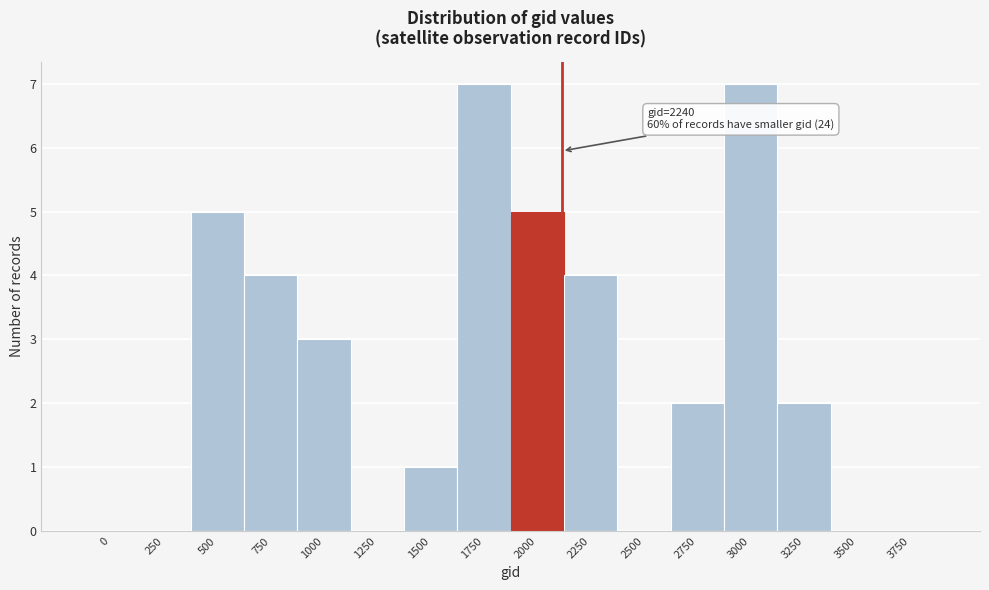

Reading right to left, what are all the values shown in this chart?

3750=0	3500=0	3250=2	3000=7	2750=2	2500=0	2250=4	2000=5	1750=7	1500=1	1250=0	1000=3	750=4	500=5	250=0	0=0